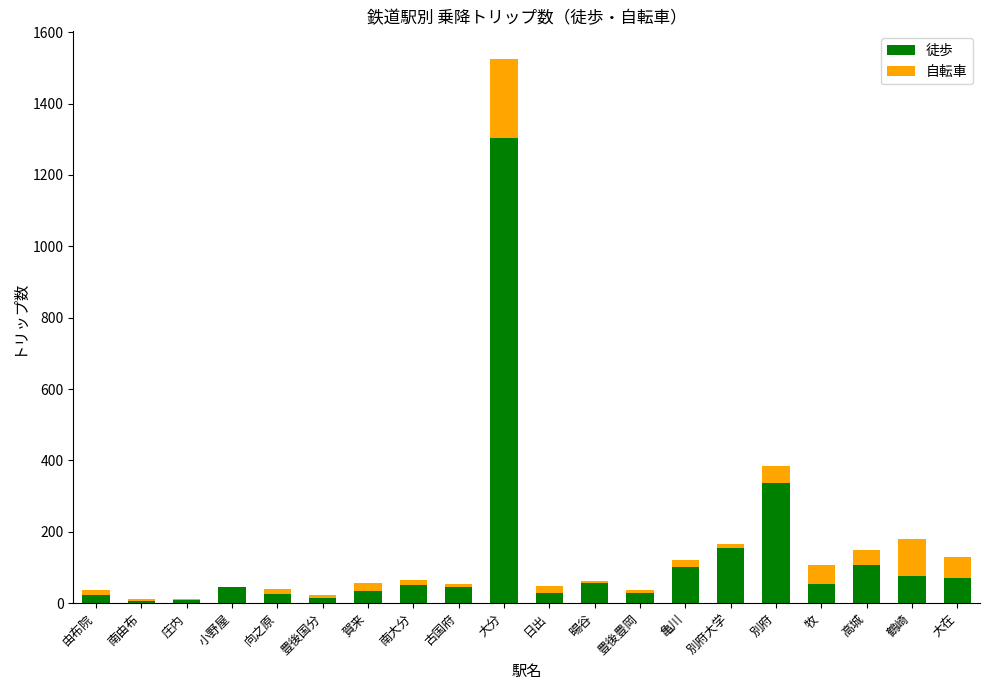

What is the sum of all 徒歩 values?

2573